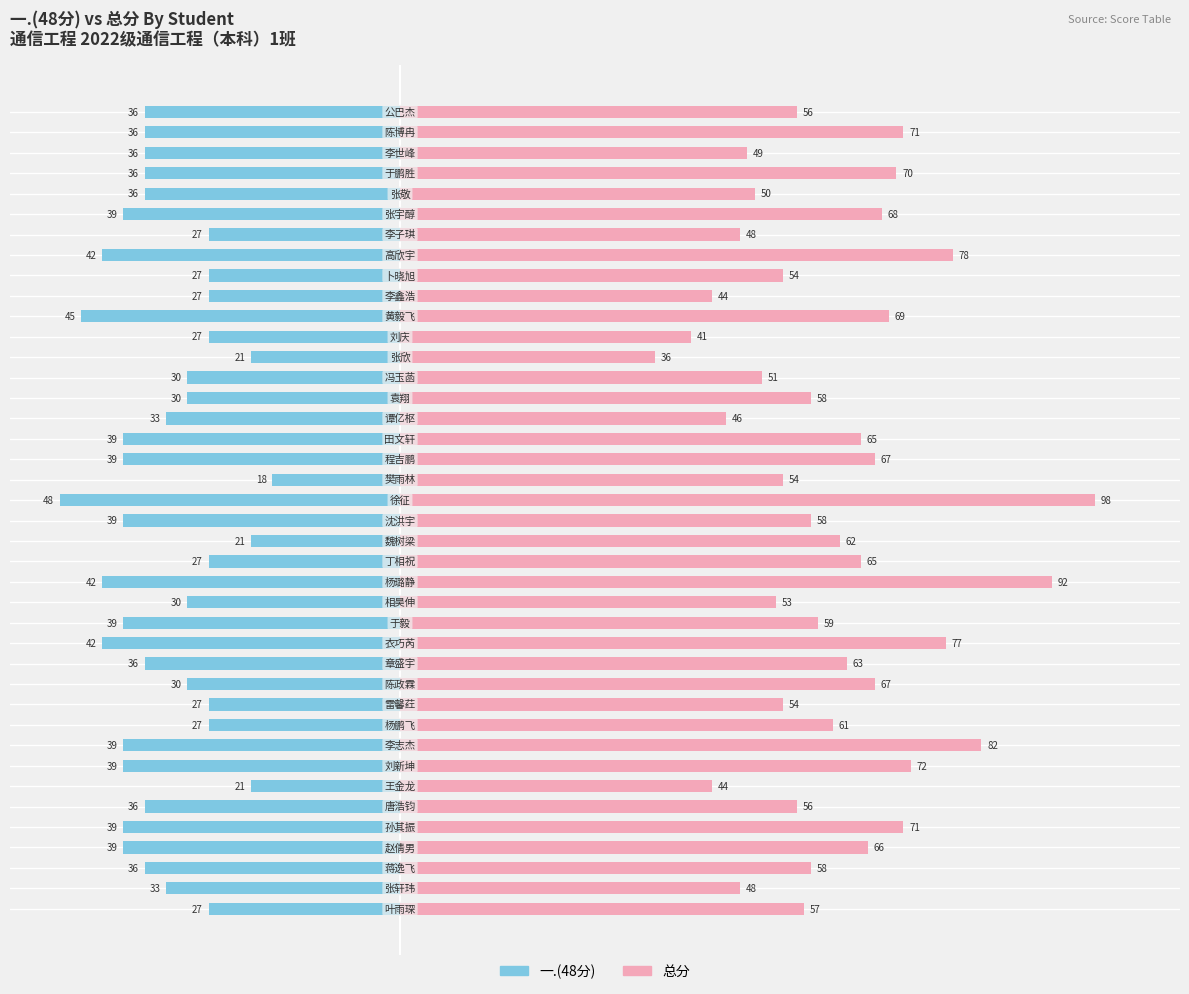

Reading right to left, transcribe all the data shown in this chart.

一.(48分): 39=-36	38=-36	37=-36	36=-36	35=-36	34=-39	33=-27	32=-42	31=-27	30=-27	29=-45	28=-27	27=-21	26=-30	25=-30	24=-33	23=-39	22=-39	21=-18	20=-48	19=-39	18=-21	17=-27	16=-42	15=-30	14=-39	13=-42	12=-36	11=-30	10=-27	9=-27	8=-39	7=-39	6=-21	5=-36	4=-39	3=-39	2=-36	1=-33	0=-27
总分: 39=56	38=71	37=49	36=70	35=50	34=68	33=48	32=78	31=54	30=44	29=69	28=41	27=36	26=51	25=58	24=46	23=65	22=67	21=54	20=98	19=58	18=62	17=65	16=92	15=53	14=59	13=77	12=63	11=67	10=54	9=61	8=82	7=72	6=44	5=56	4=71	3=66	2=58	1=48	0=57